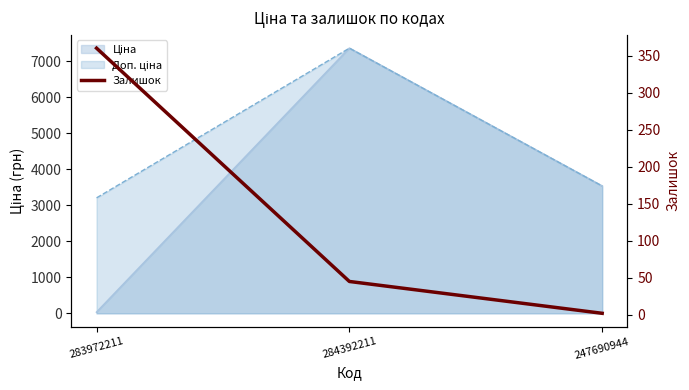

At which label does the data first exceed 45?

283972211